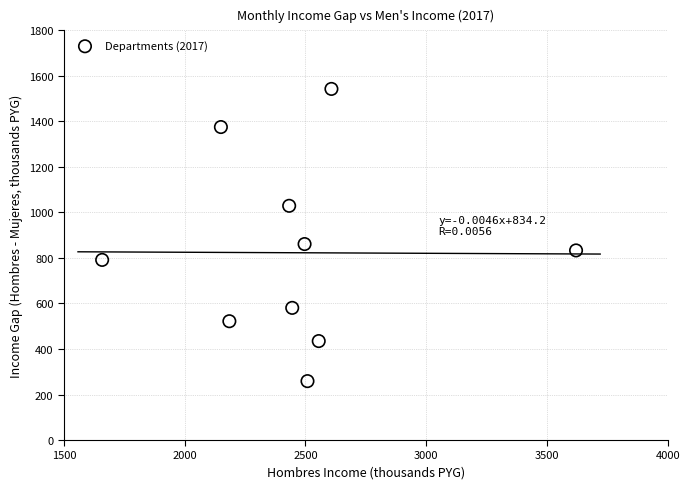

What is the average X value?

2466.1